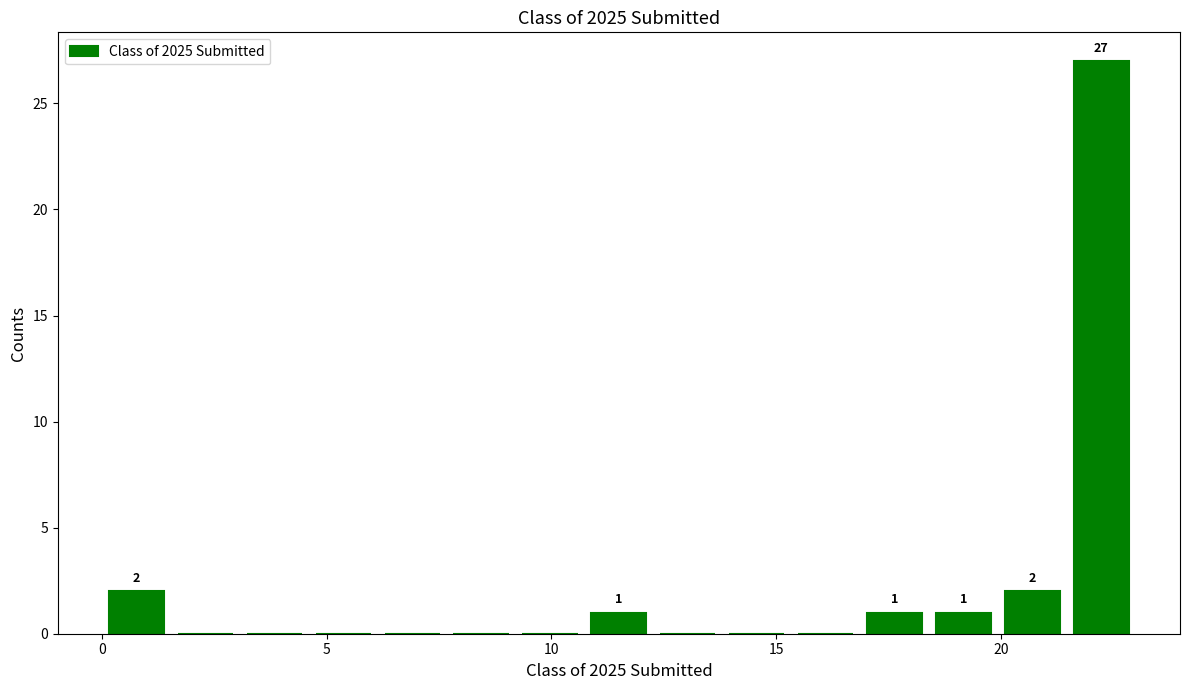

Read against the x-axis, roughly where is the centre of the tallest bar?

22.0